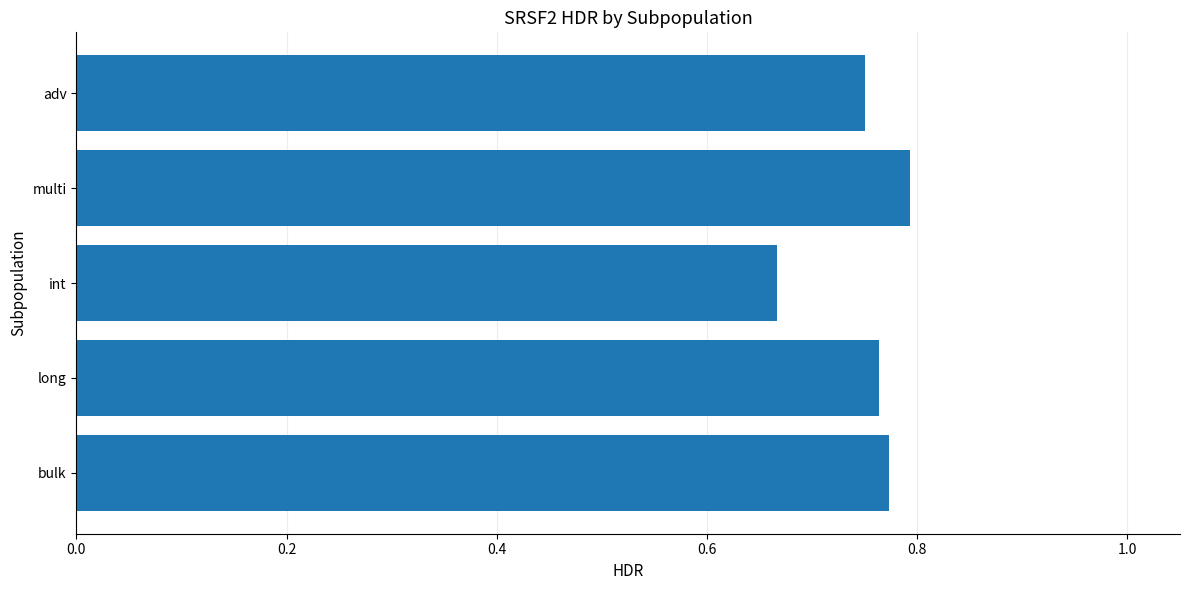

At which category does the chart reach its minimum across all series?

int